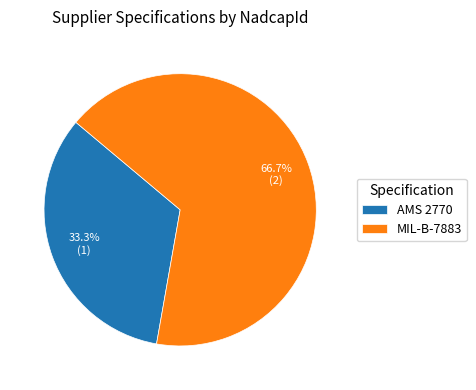

What percentage is NOT represented by MIL-B-7883?

33.3%